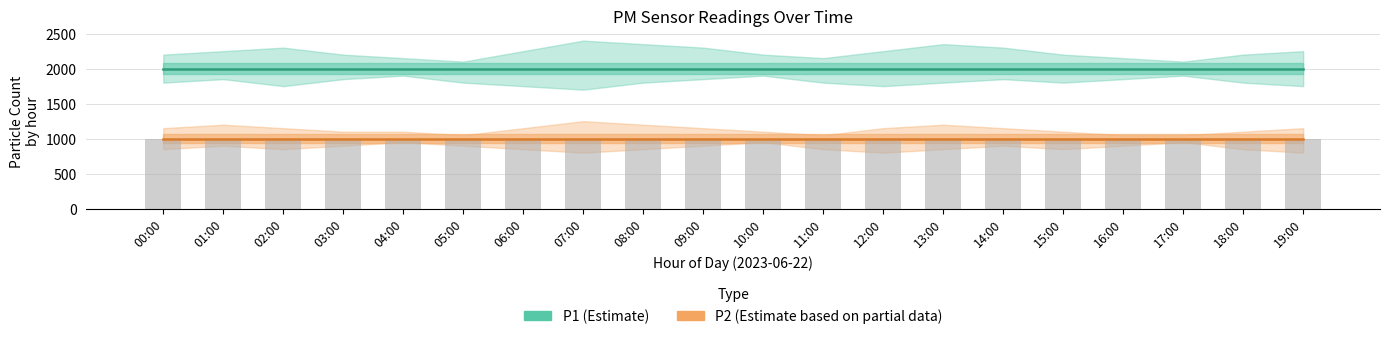

Reading left to right, list all the values displayed in this chart.

P1 (Estimate): 1999.9	1999.9	1999.9	1999.9	1999.9	1999.9	1999.9	1999.9	1999.9	1999.9	1999.9	1999.9	1999.9	1999.9	1999.9	1999.9	1999.9	1999.9	1999.9	1999.9
P2 (Estimate based on partial data): 999.9	999.9	999.9	999.9	999.9	999.9	999.9	999.9	999.9	999.9	999.9	999.9	999.9	999.9	999.9	999.9	999.9	999.9	999.9	999.9